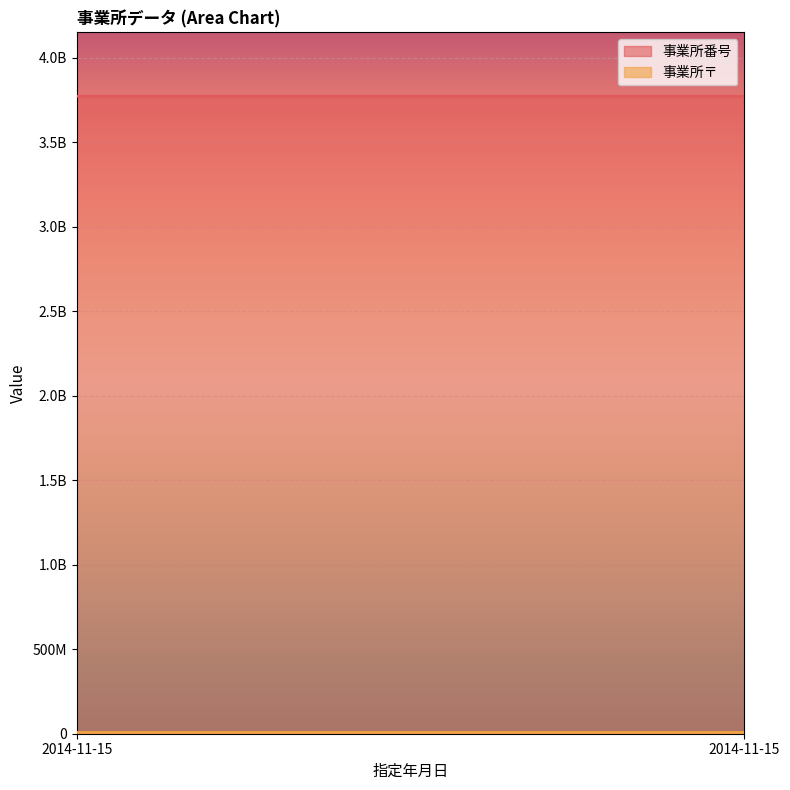

Is the value of 事業所番号 at 2014-11-15 greater than the value of 事業所〒 at 2014-11-15?

Yes